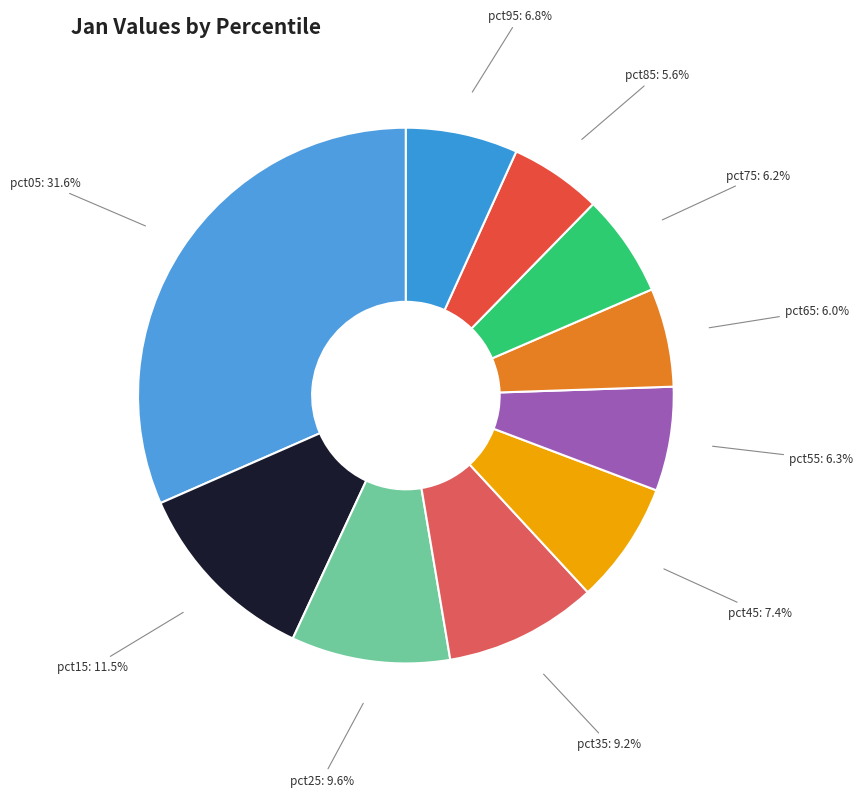

Which slice is the largest?

pct05